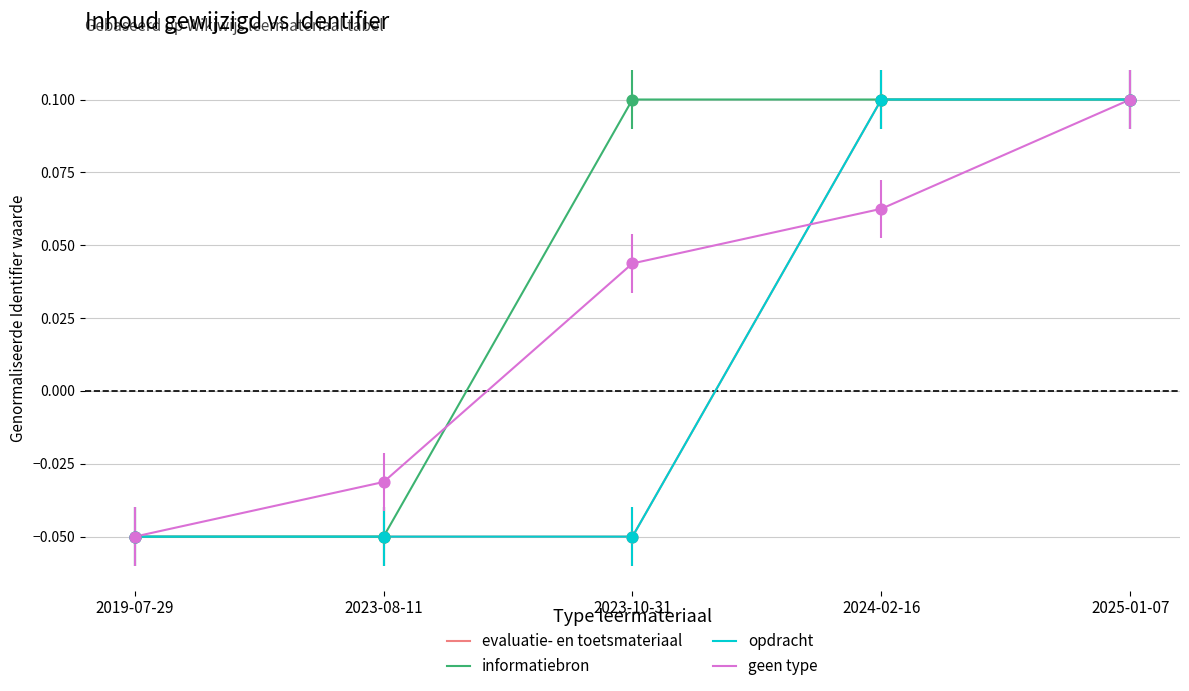

What are all the series names shown in the legend?

evaluatie- en toetsmateriaal, informatiebron, opdracht, geen type